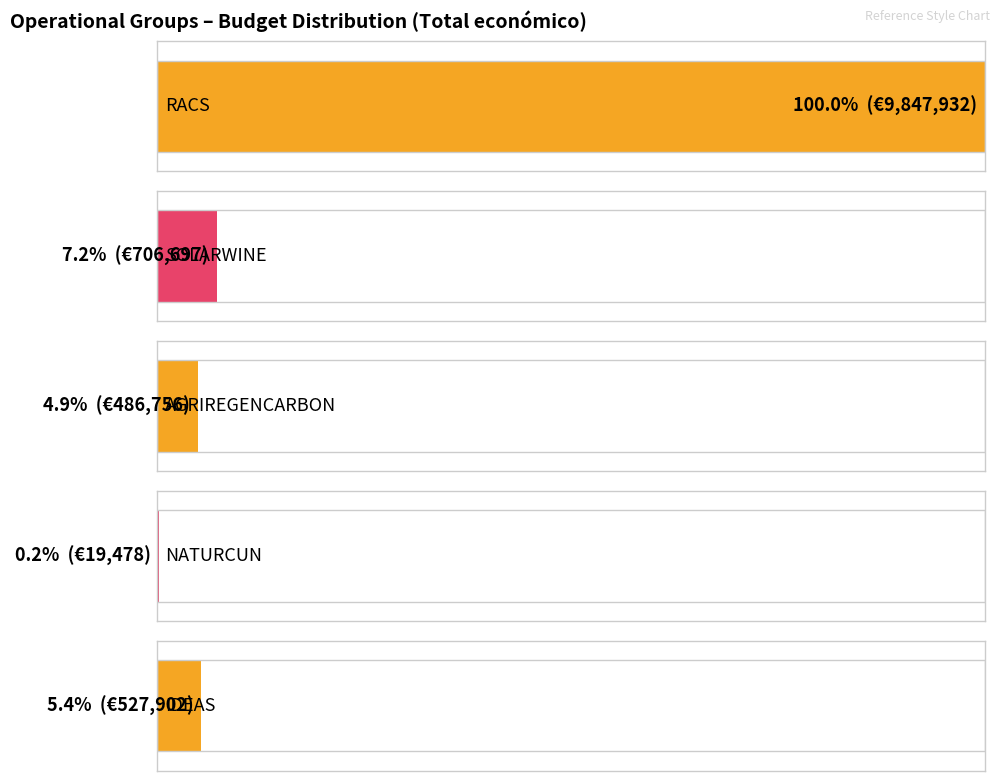

Is it true that the value at RACS is 9847932?

True